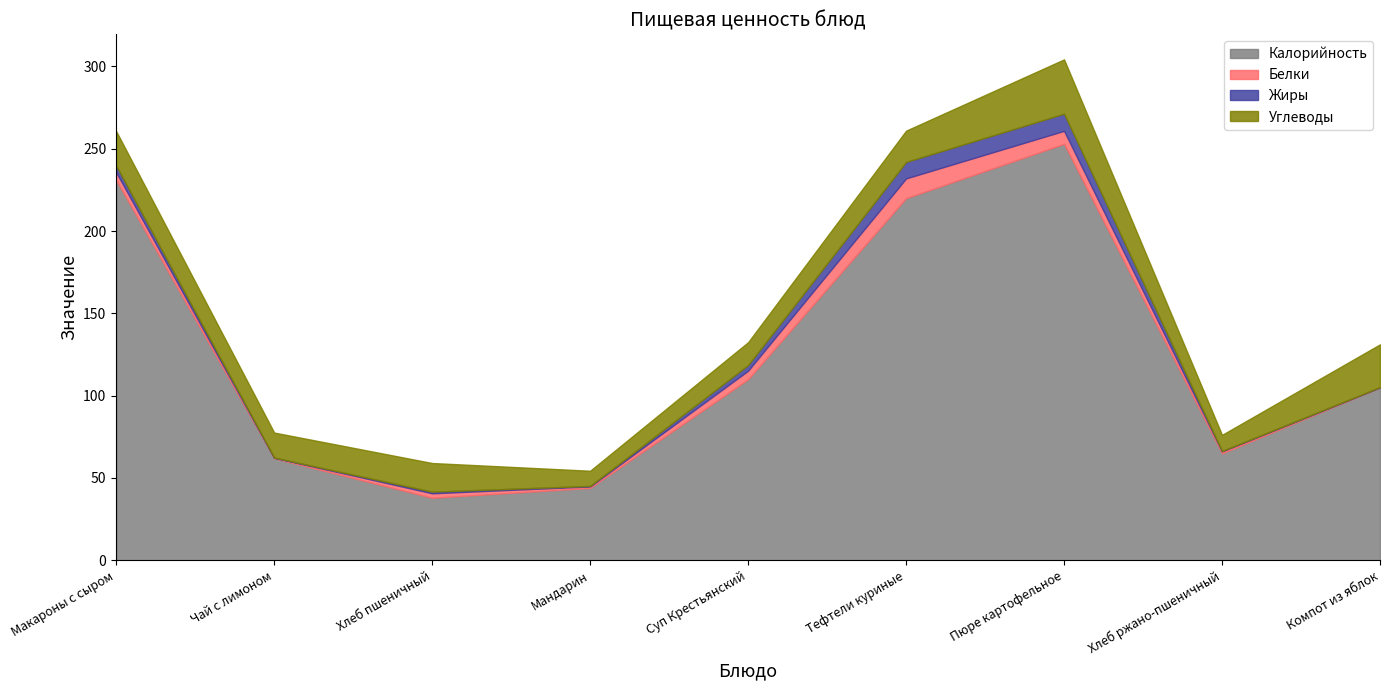

At which label is Калорийность closest to 145?

Суп Крестьянский